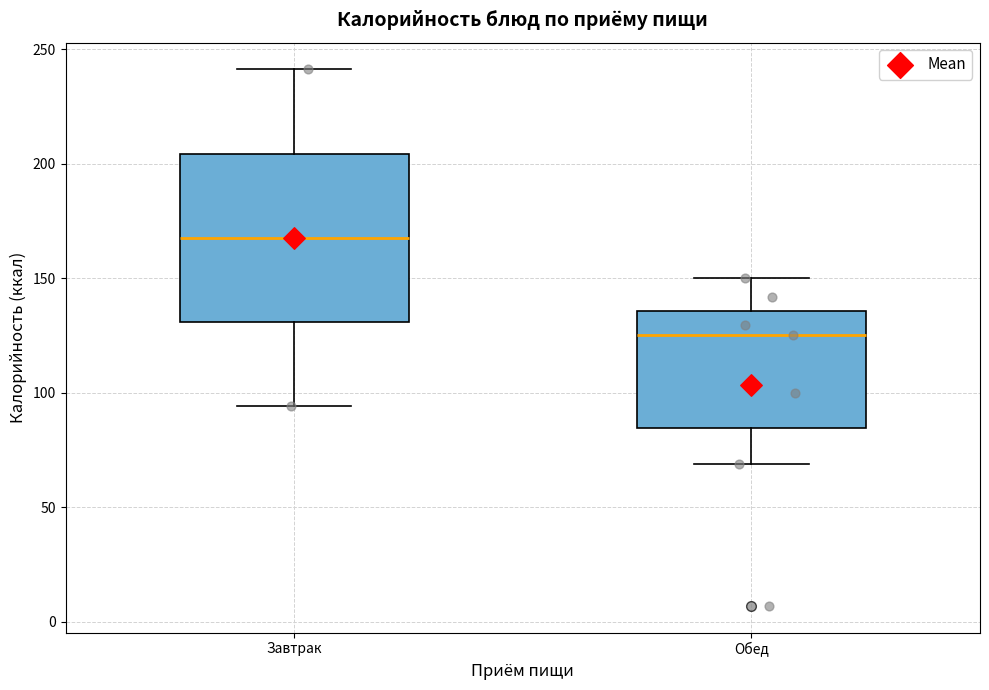

Reading left to right, transcribe this box plot: for each box, give where its median line is, the range the box spans, and where its two whiskers end, as read against the y-axis. The values are not printed on the chart, so give them approximately, as read against the axis.

Завтрак: median 170, box 130 to 205, whiskers 95 to 240
Обед: median 125, box 85 to 135, whiskers 70 to 150